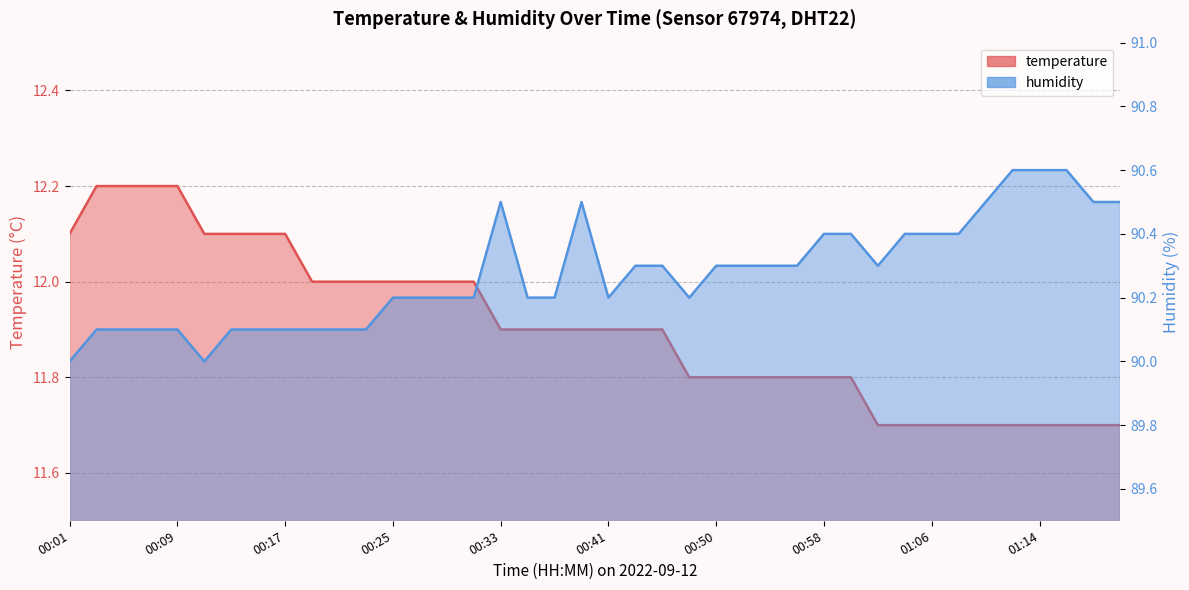

What is the spread (max minus min) of values at 00:19?

78.1